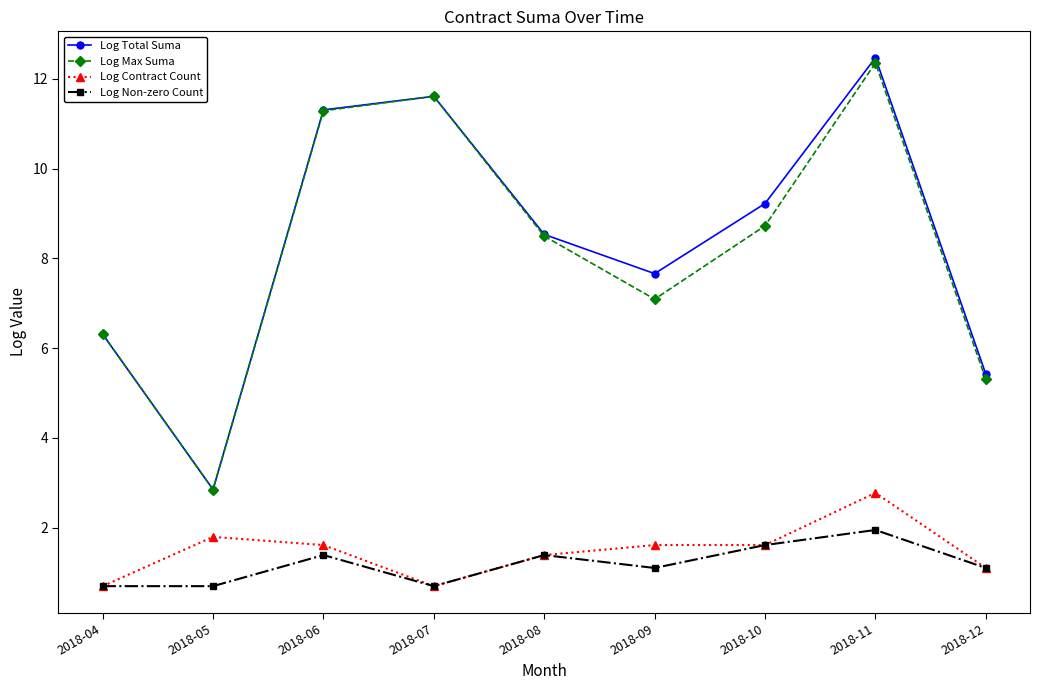

Rank the series by their maximum value, from lowest to highest.

Log Non-zero Count, Log Contract Count, Log Max Suma, Log Total Suma